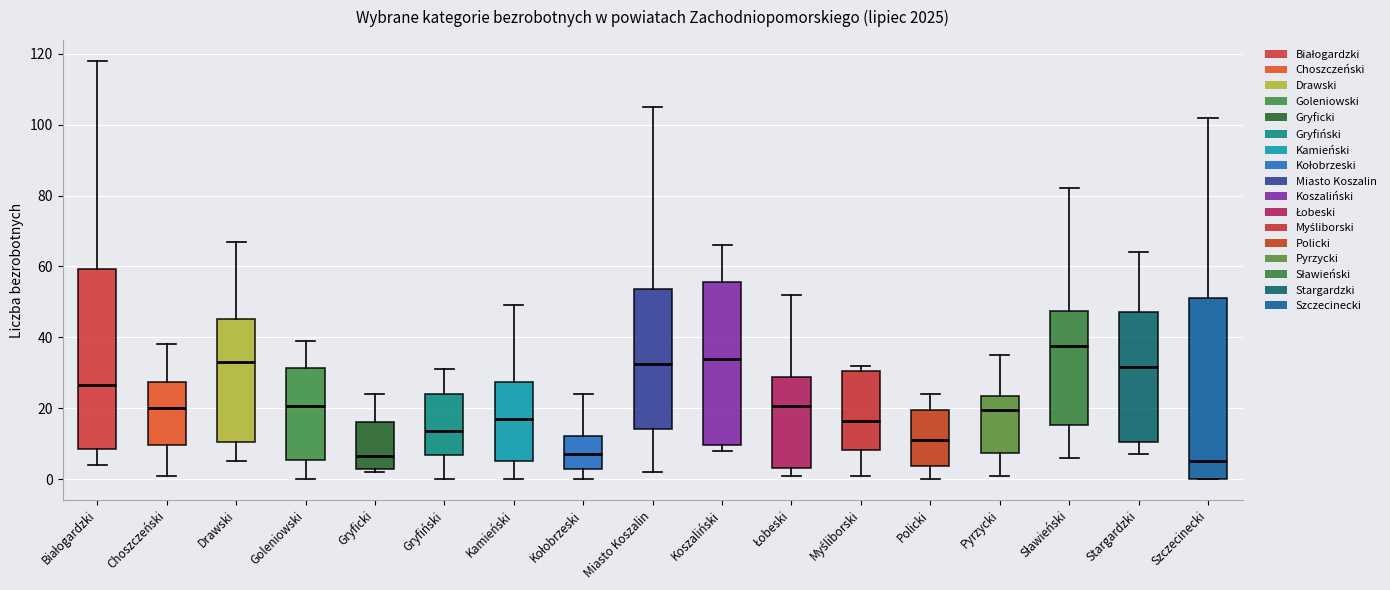

Reading left to right, transcribe this box plot: for each box, give where its median line is, the range the box spans, and where its two whiskers end, as read against the y-axis. The values are not printed on the chart, so give them approximately, as read against the axis.

Białogardzki: median 26, box 8 to 60, whiskers 4 to 118
Choszczeński: median 20, box 10 to 28, whiskers 2 to 38
Drawski: median 34, box 10 to 46, whiskers 6 to 68
Goleniowski: median 20, box 6 to 32, whiskers 0 to 40
Gryficki: median 6, box 2 to 16, whiskers 2 (just below the box's lower edge) to 24
Gryfiński: median 14, box 6 to 24, whiskers 0 to 32
Kamieński: median 18, box 6 to 28, whiskers 0 to 50
Kołobrzeski: median 8, box 2 to 12, whiskers 0 to 24
Miasto Koszalin: median 32, box 14 to 54, whiskers 2 to 106
Koszaliński: median 34, box 10 to 56, whiskers 8 to 66
Łobeski: median 20, box 4 to 28, whiskers 2 to 52
Myśliborski: median 16, box 8 to 30, whiskers 2 to 32
Policki: median 12, box 4 to 20, whiskers 0 to 24
Pyrzycki: median 20, box 8 to 24, whiskers 2 to 36
Sławieński: median 38, box 16 to 48, whiskers 6 to 82
Stargardzki: median 32, box 10 to 48, whiskers 8 to 64
Szczecinecki: median 6, box 0 to 52, whiskers 0 to 102